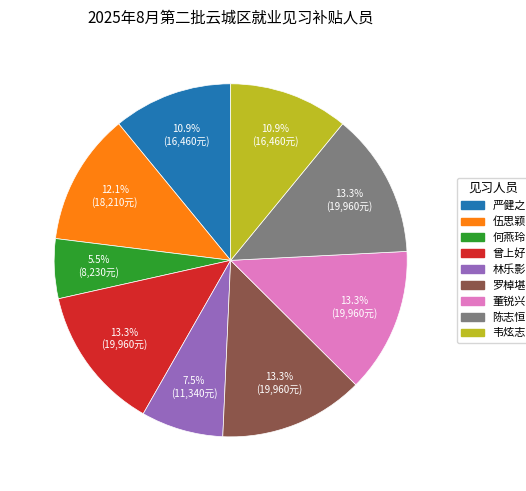

Does any single category account for the majority?

No